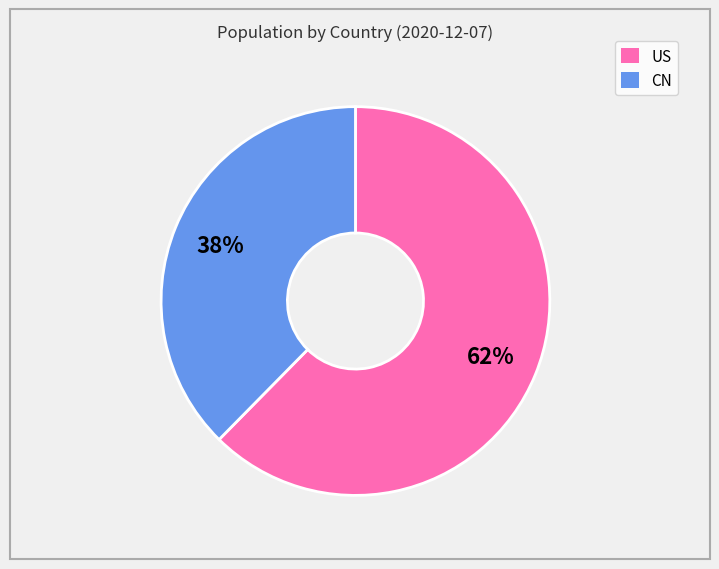

What is the ratio of the value at CN to the value at US?

0.6